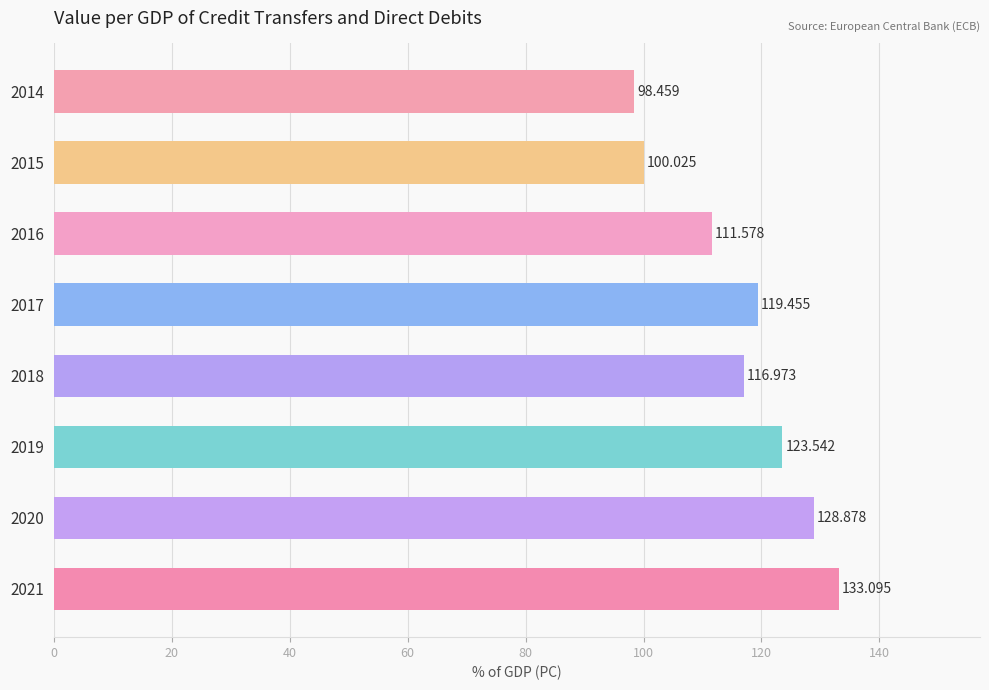

List the labels in order of value, smallest first.

2014, 2015, 2016, 2018, 2017, 2019, 2020, 2021